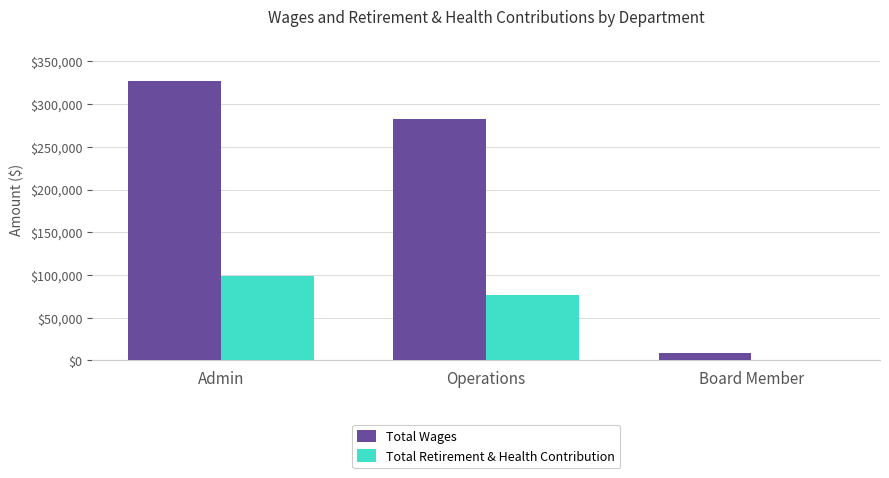

What are all the series names shown in the legend?

Total Wages, Total Retirement & Health Contribution